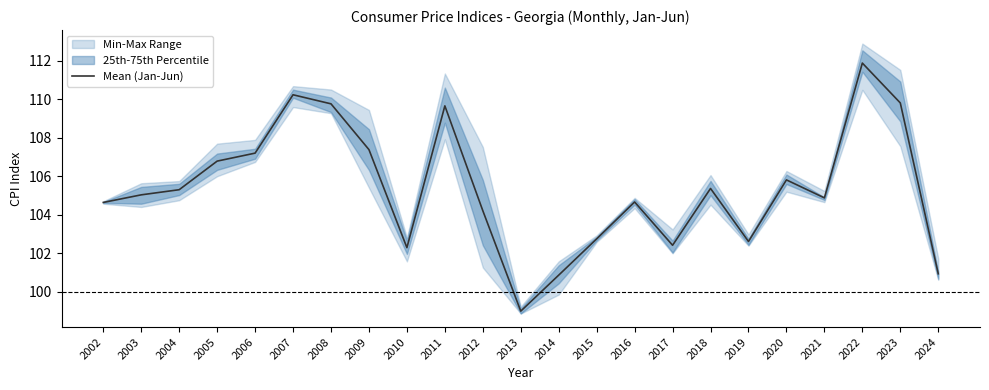

Which label corresponds to the largest value in the chart?

2022